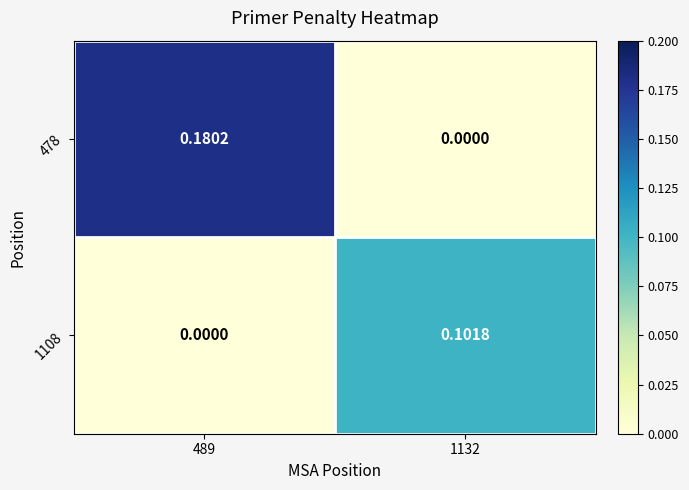

Is the value of 478 at 1132 greater than the value of 1108 at 1132?

No